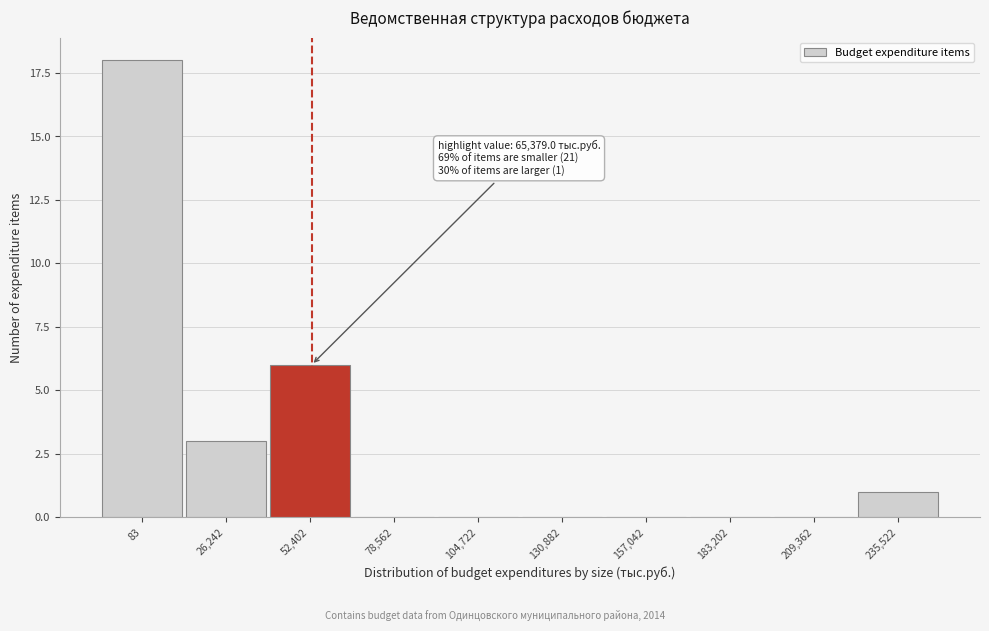

Reading right to left, extract all data points from this chart.

235,522=1	209,362=0	183,202=0	157,042=0	130,882=0	104,722=0	78,562=0	52,402=6	26,242=3	83=18